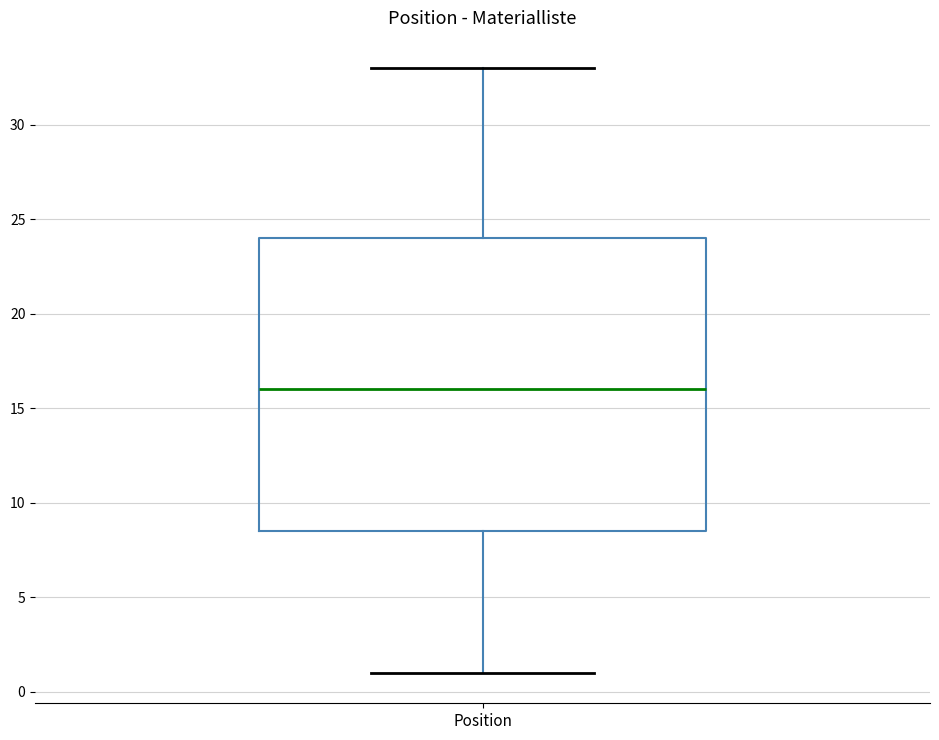

Where does the lower whisker of the box for Position end on the y-axis? The values are not printed on the chart, so give them approximately, as read against the axis.

1.0